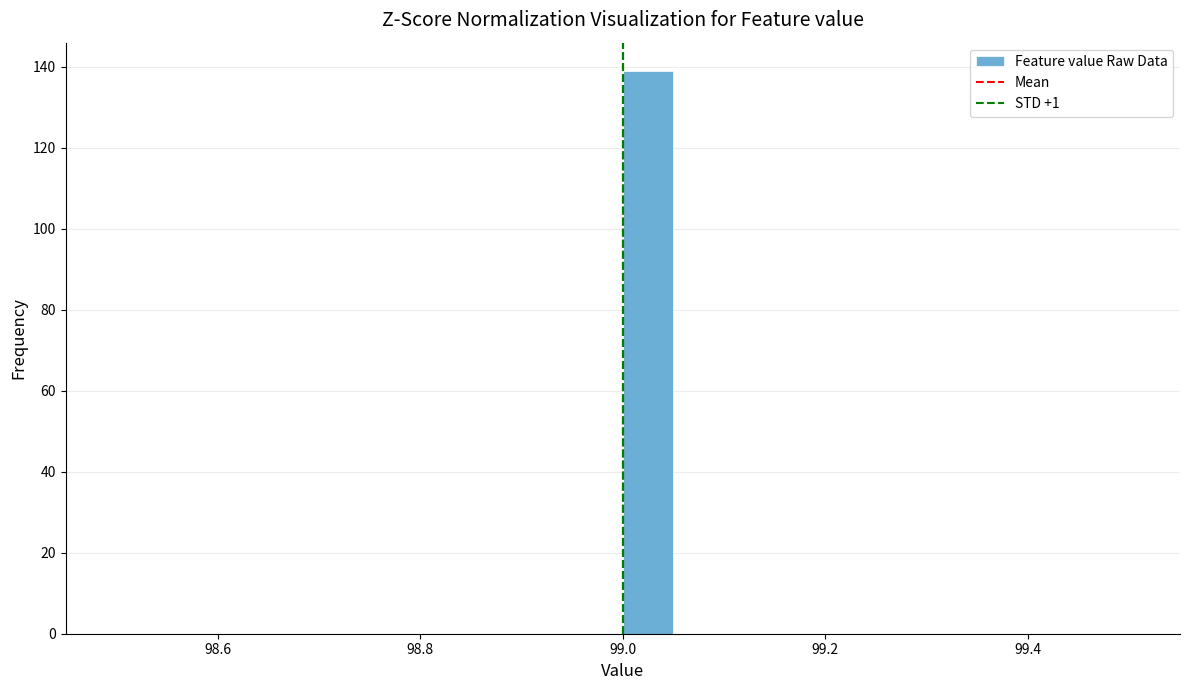

Read against the x-axis, roughly where is the centre of the tallest bar?

99.02